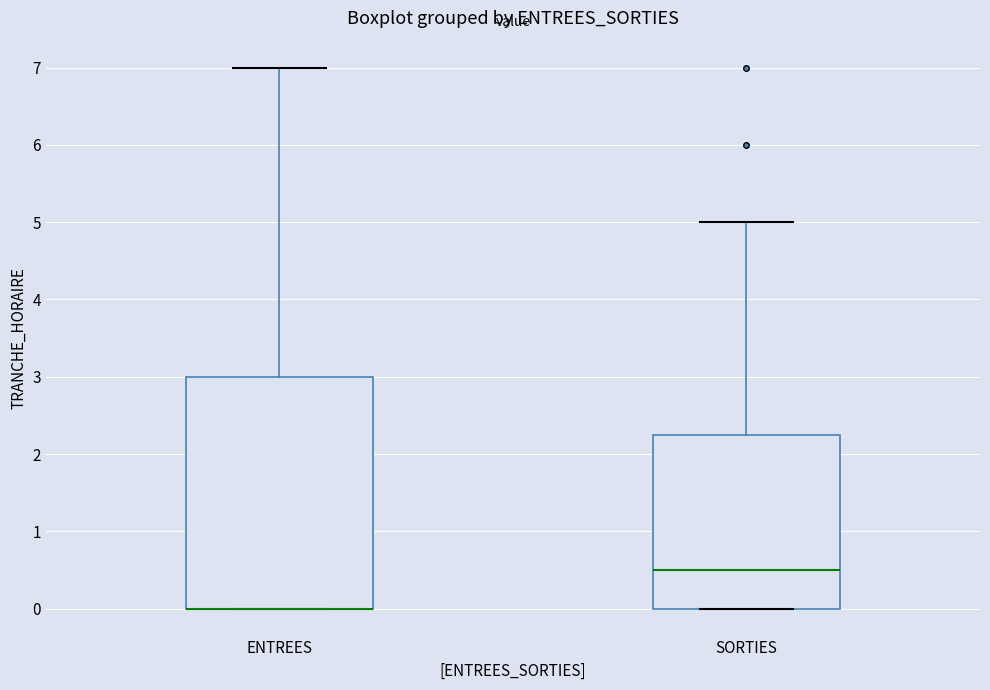

Reading left to right, read every box against the y-axis: the position of its median line, the range the box covers, and the ends of its whiskers. The values are not printed on the chart, so give them approximately, as read against the axis.

ENTREES: median 0.0 (drawn on the box's lower edge), box 0.0 to 3.0, whiskers 0.0 to 7.0
SORTIES: median 0.5, box 0.0 to 2.3, whiskers 0.0 to 5.0